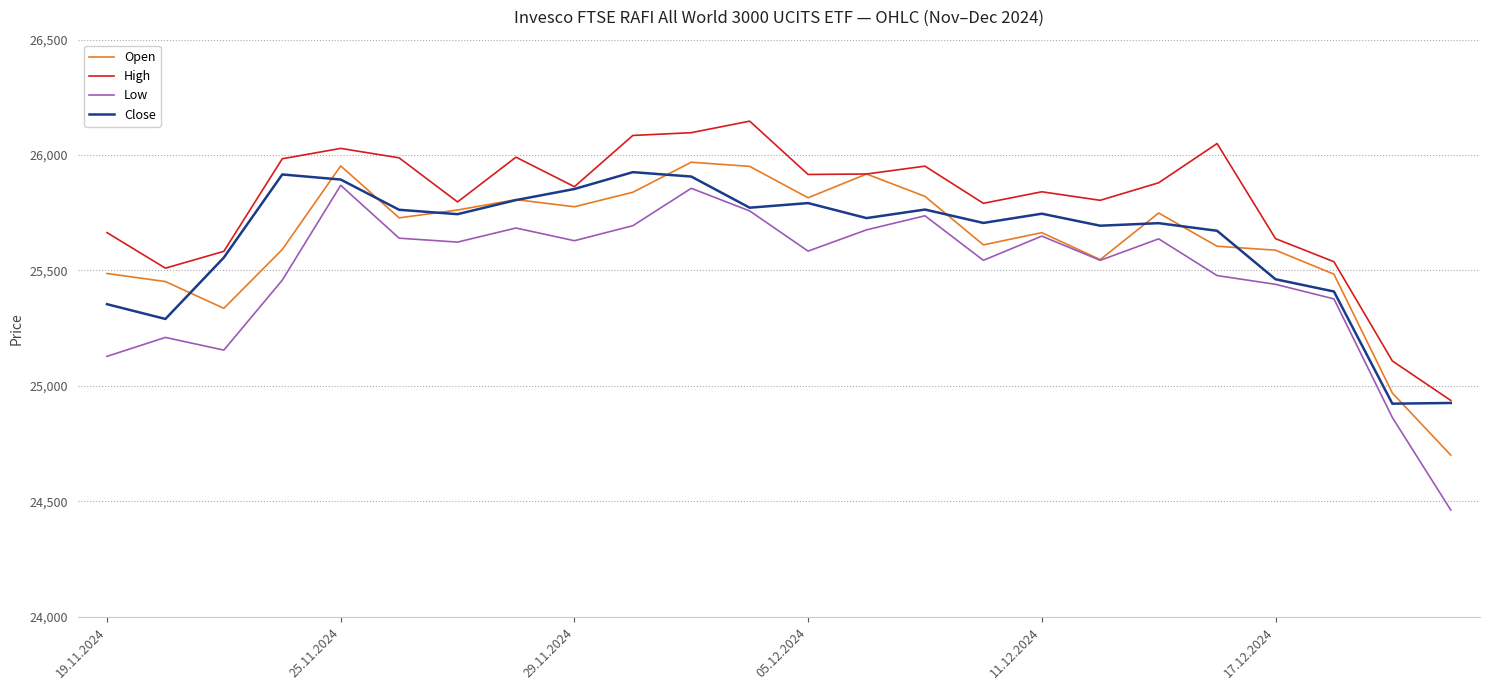

What is the minimum value for Low?

24462